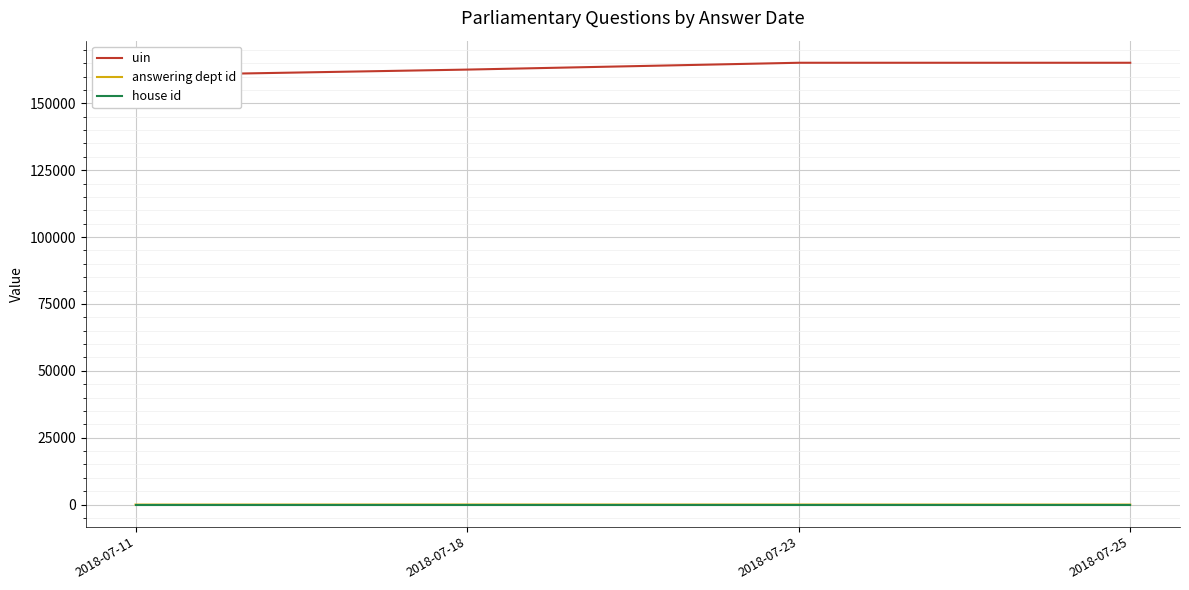

Reading left to right, list all the values displayed in this chart.

uin: 160475.8	162623.0	165175.8	165177.0
answering dept id: 5.0	29.0	19.0	7.0
house id: 1.0	1.0	1.0	1.0